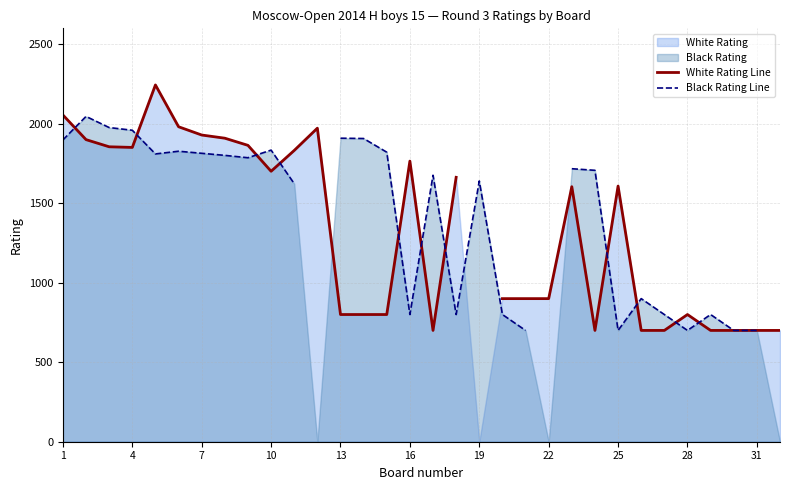

How many times do Black Rating Line and White Rating Line cross each other?

11